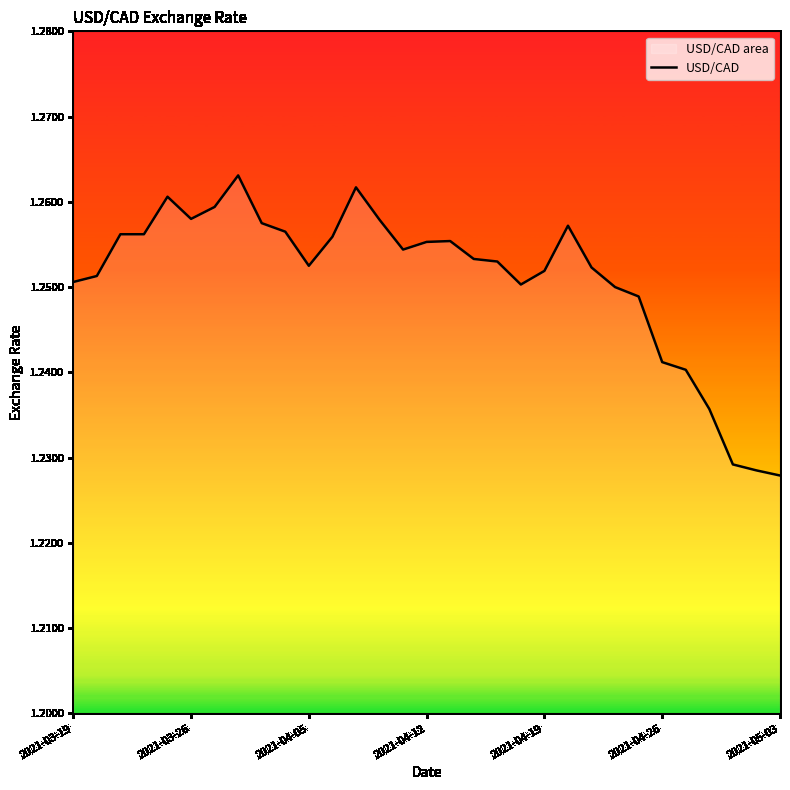

What is the ratio of the value at 2021-04-05 to the value at 2021-04-19?

1.0